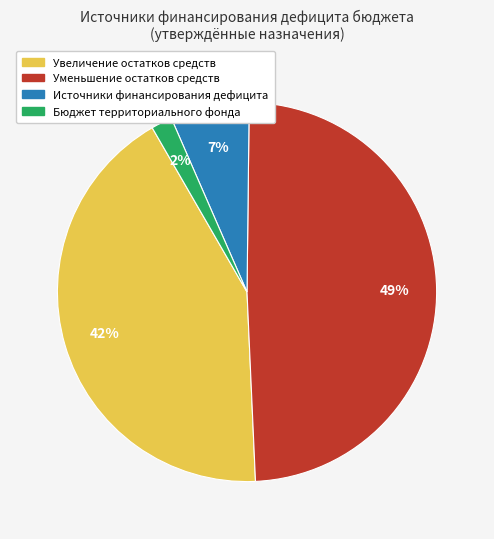

Which slice is the smallest?

Бюджет территориального фонда